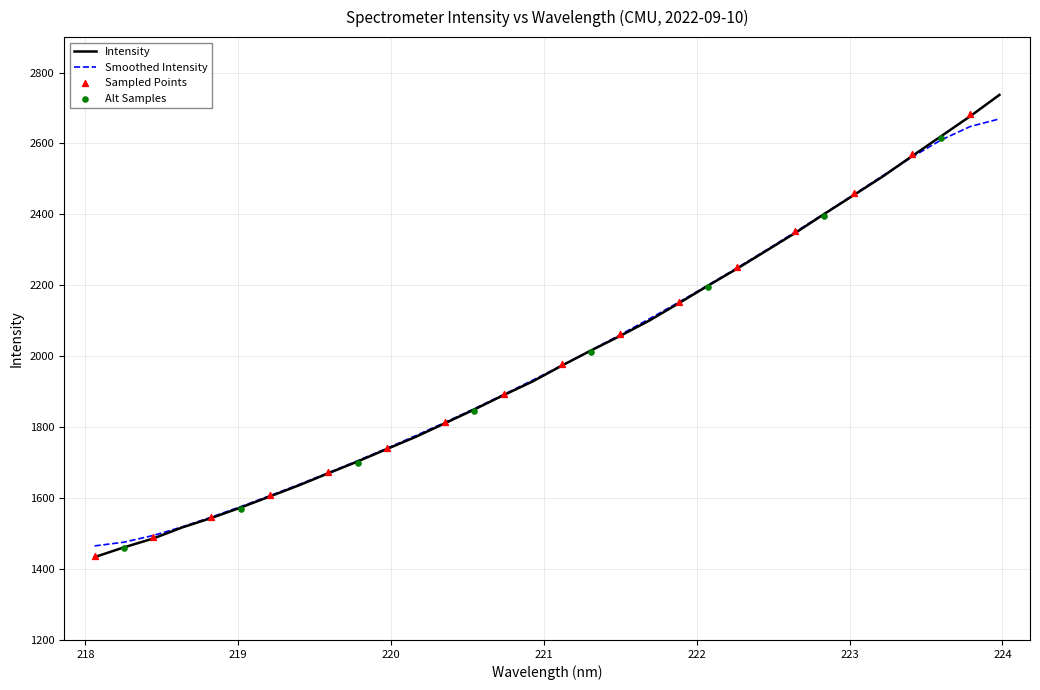

What is the change in value from 219.3979 to 220.1623?

+136.7